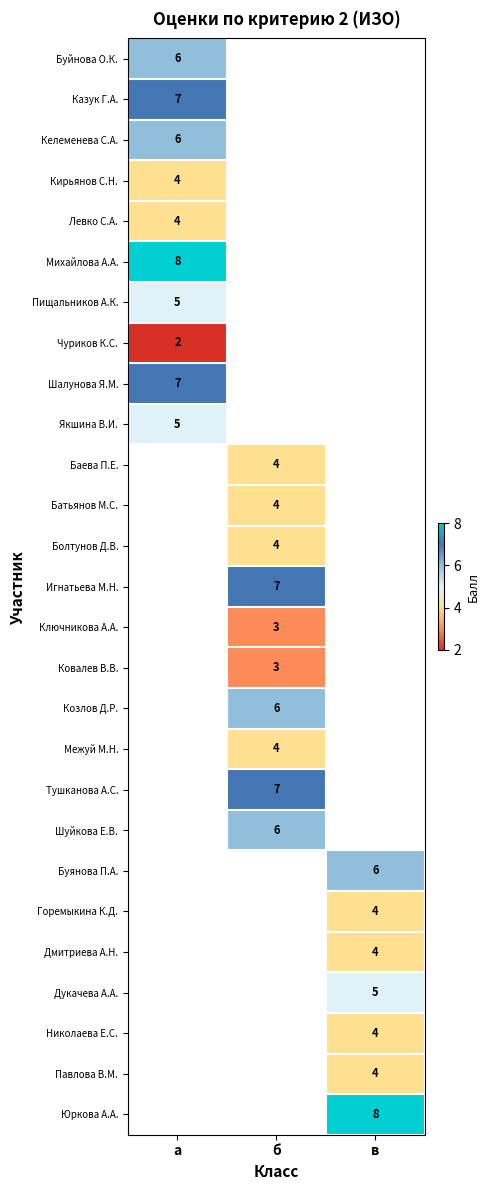

The value of Чуриков К.С. at а is 2. True or false?

True